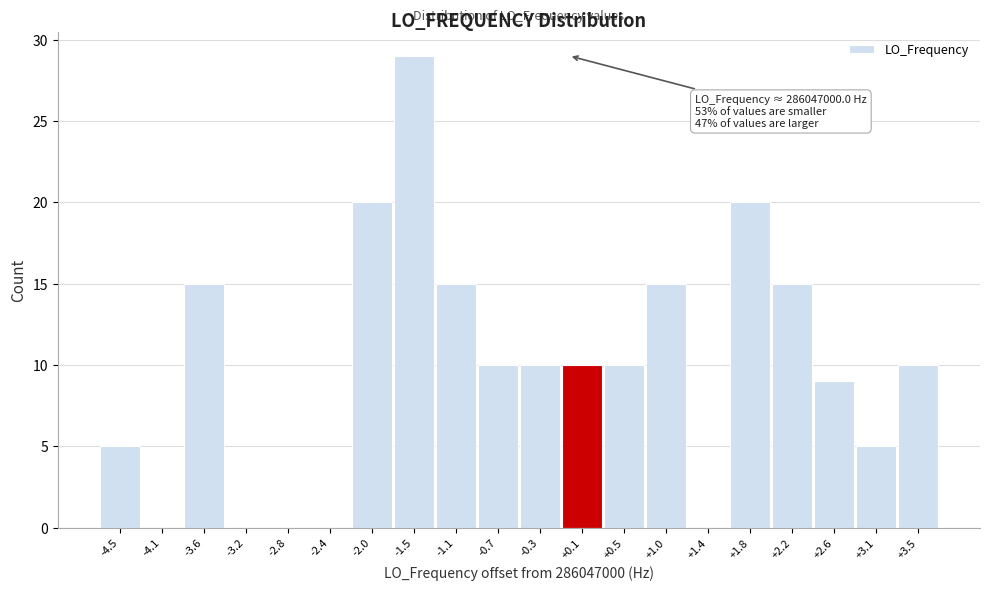

Reading right to left, list all the values displayed in this chart.

+3.5=10	+3.1=5	+2.6=9	+2.2=15	+1.8=20	+1.4=0	+1.0=15	+0.5=10	+0.1=10	-0.3=10	-0.7=10	-1.1=15	-1.5=29	-2.0=20	-2.4=0	-2.8=0	-3.2=0	-3.6=15	-4.1=0	-4.5=5